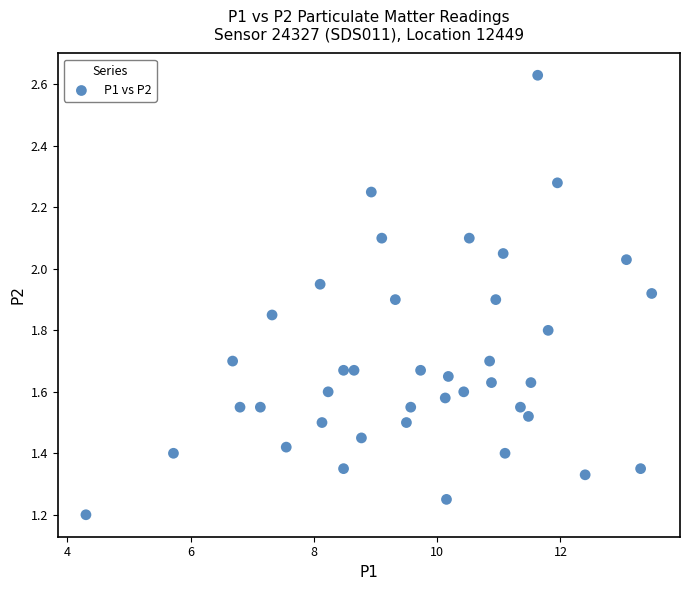

What is the range of X values (max minus min)?

9.2